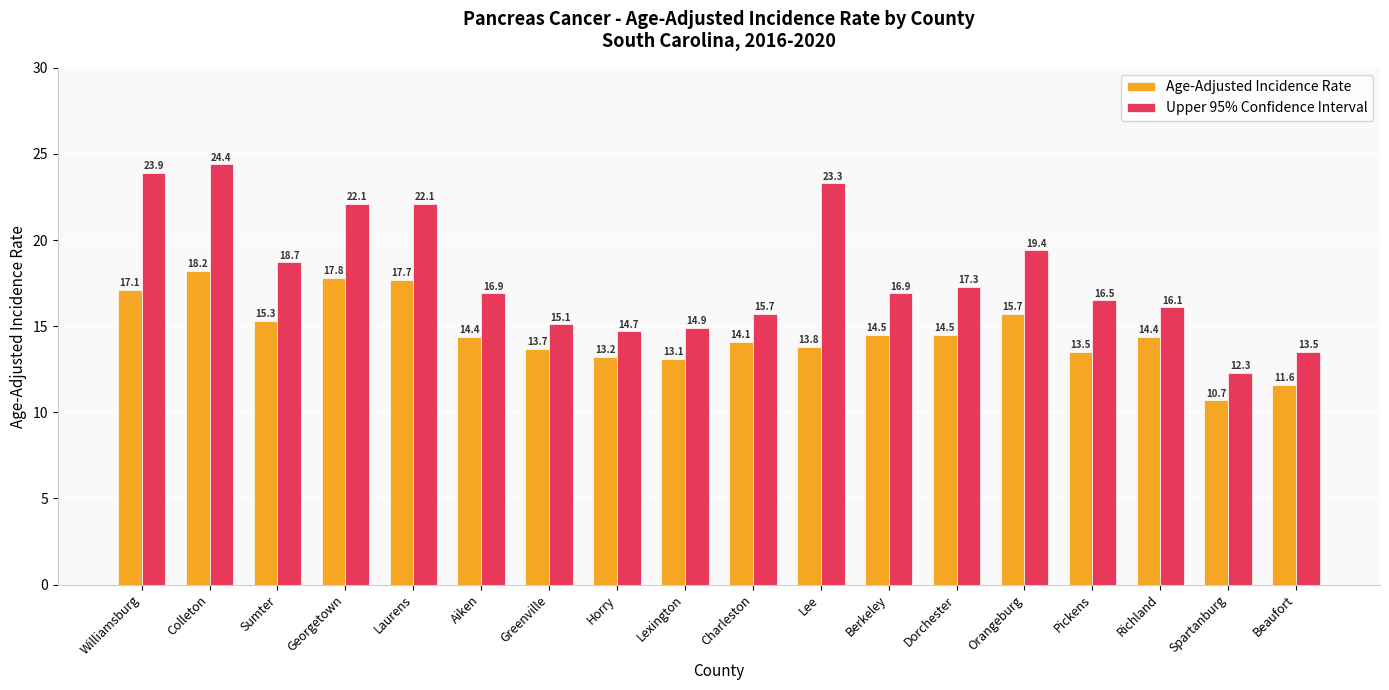

What is the total value across all series at Charleston?

29.8